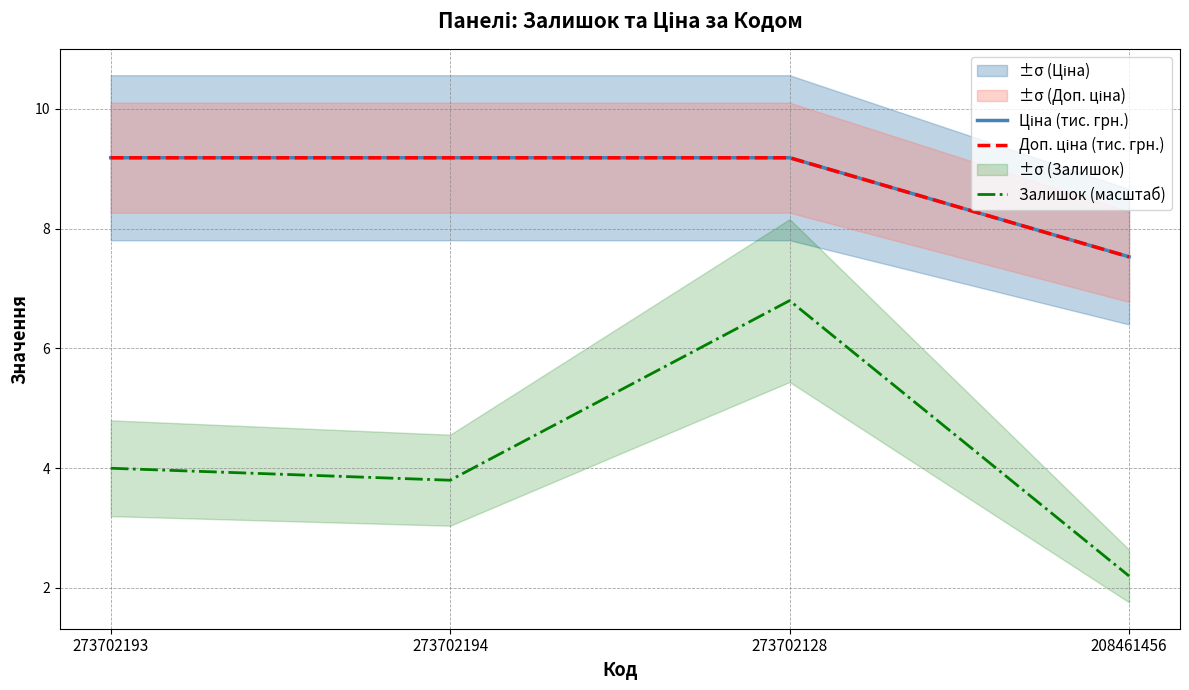

What are all the series names shown in the legend?

Ціна (тис. грн.), Доп. ціна (тис. грн.), Залишок (масштаб)